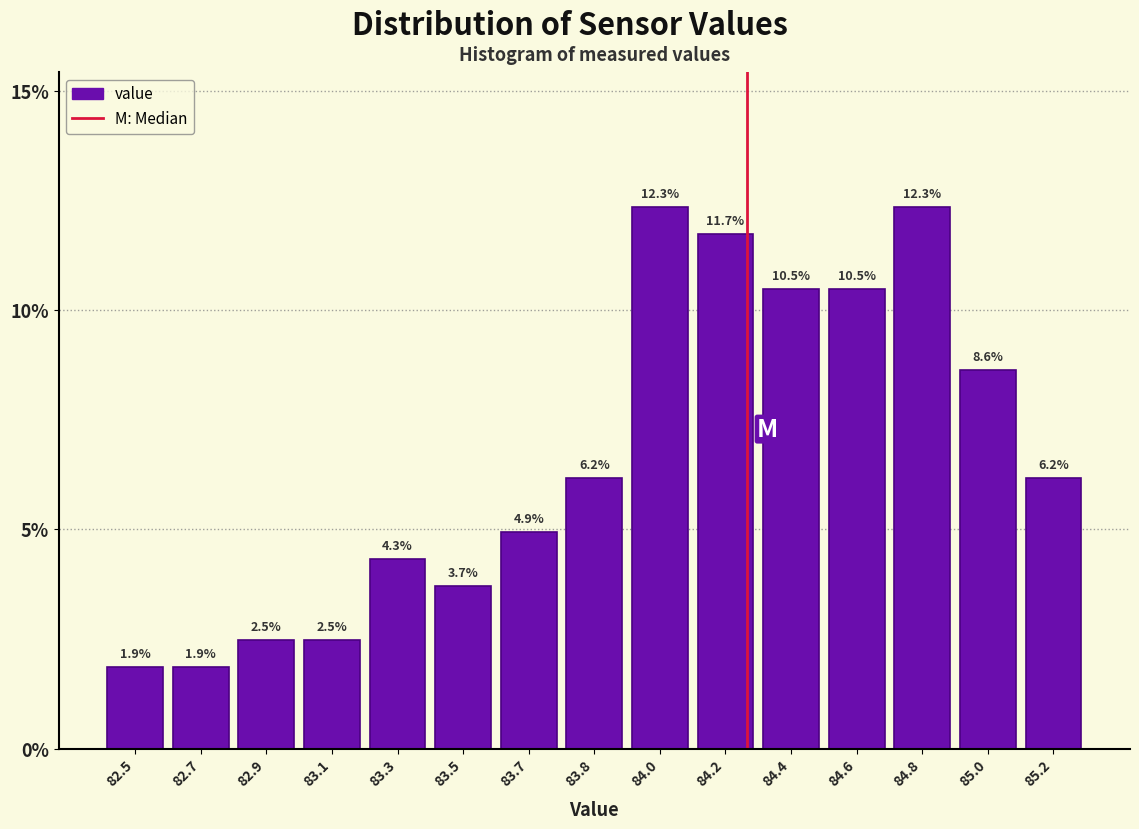

Reading left to right, extract all data points from this chart.

1.9	1.9	2.5	2.5	4.3	3.7	4.9	6.2	12.3	11.7	10.5	10.5	12.3	8.6	6.2